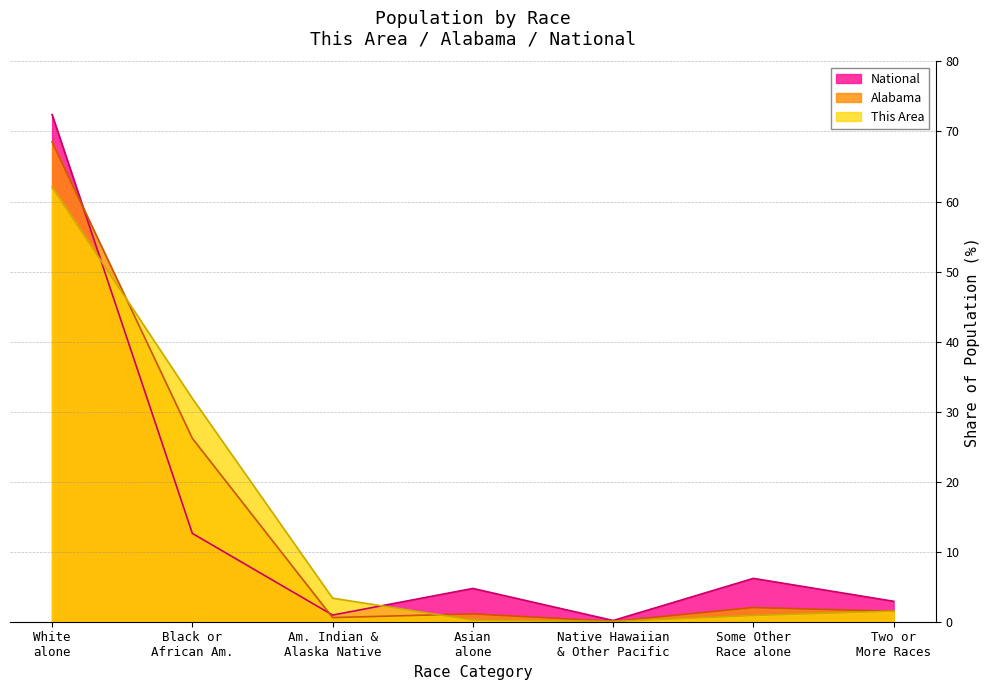

Which has a higher value, Asian alone or Some Other Race alone?

Some Other Race alone